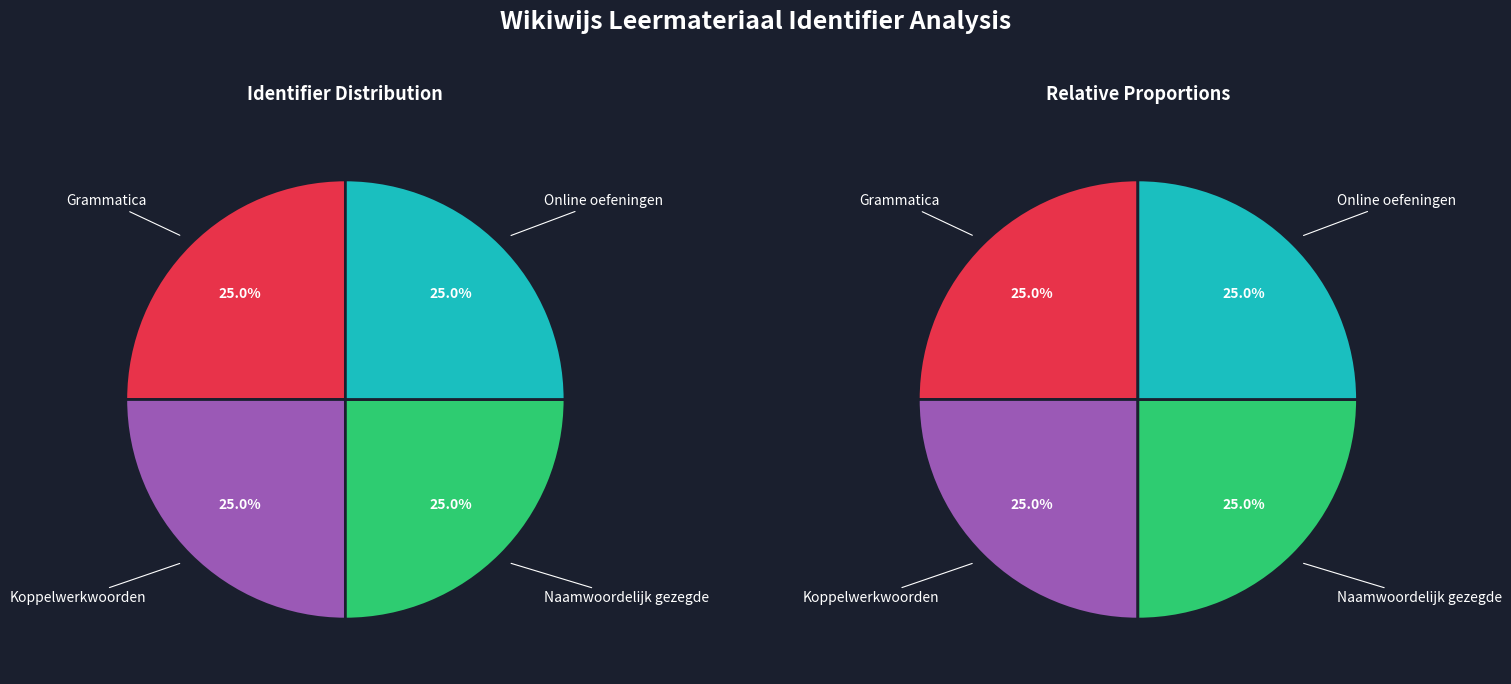

Count the number of slices in the pie.

4